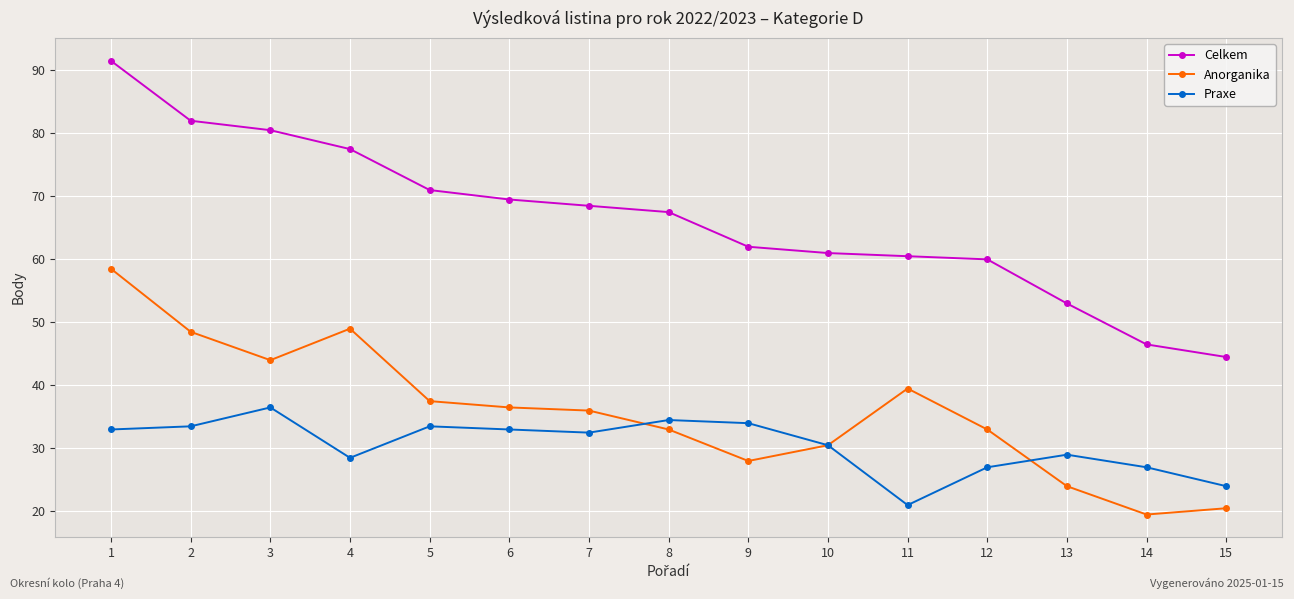

What is the minimum value shown in the chart?

19.5